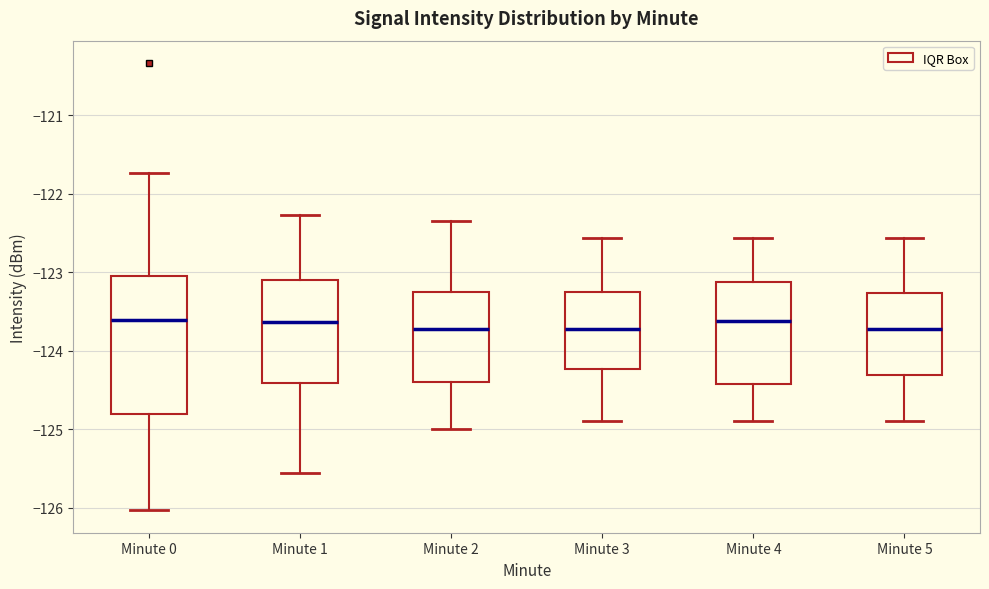

Which box is the tallest, from its lower edge to its upper edge?

Minute 0